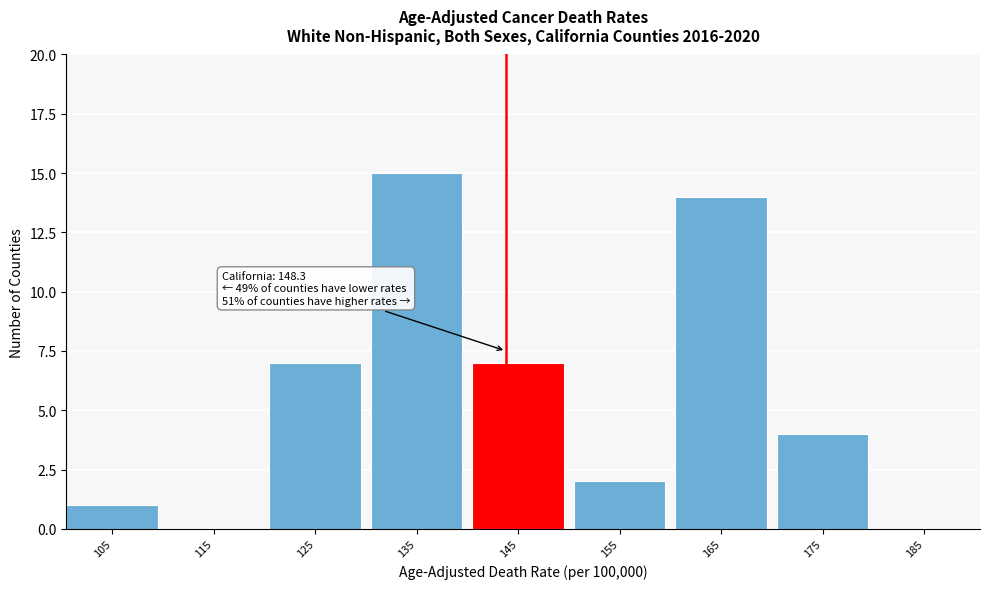

Reading left to right, list all the values displayed in this chart.

105=1	115=0	125=7	135=15	145=7	155=2	165=14	175=4	185=0